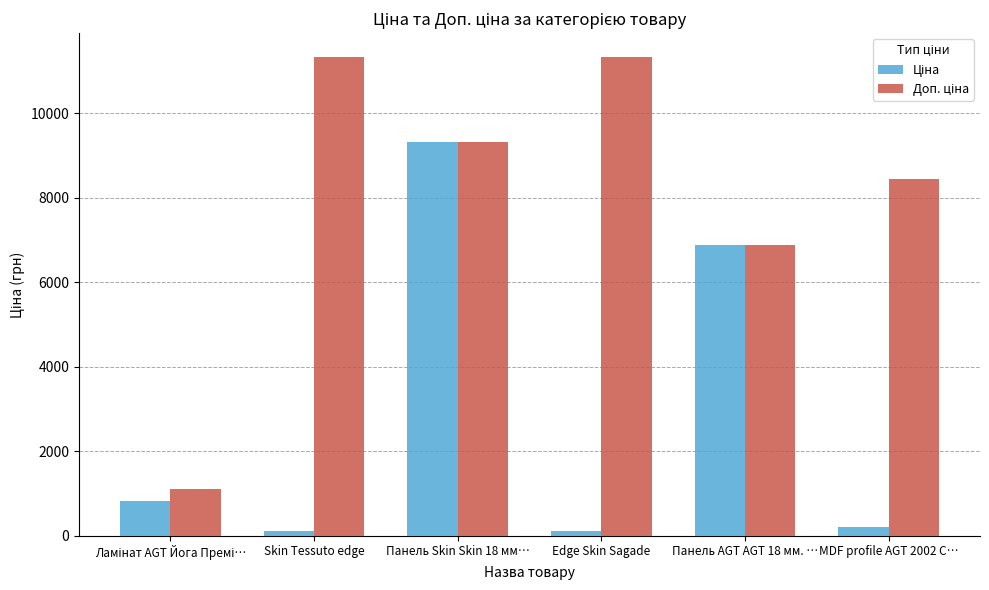

What is the total value across all series at Панель AGT AGT 18 мм. …?

13759.0